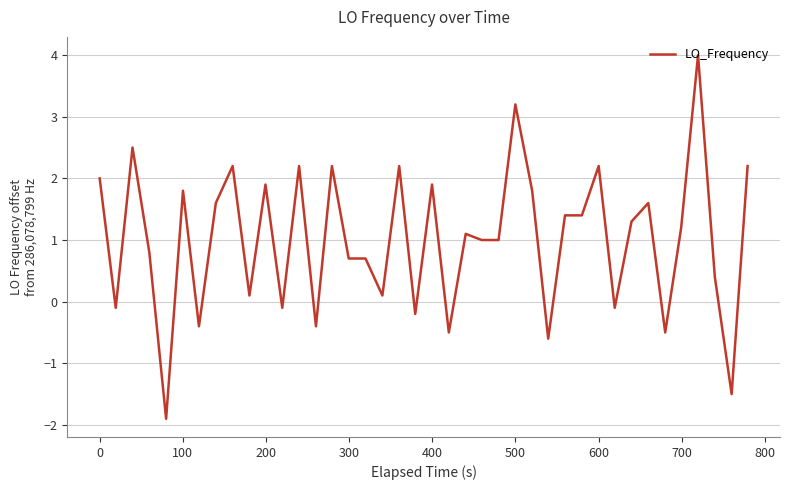

What is the maximum value shown in the chart?

4.0